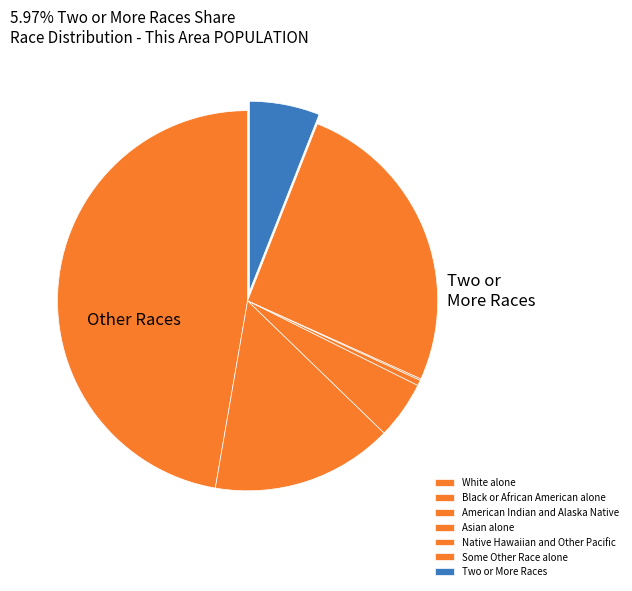

To the nearest percent, what is the difference between the Two or More Races and Asian alone slice percentages?

6%